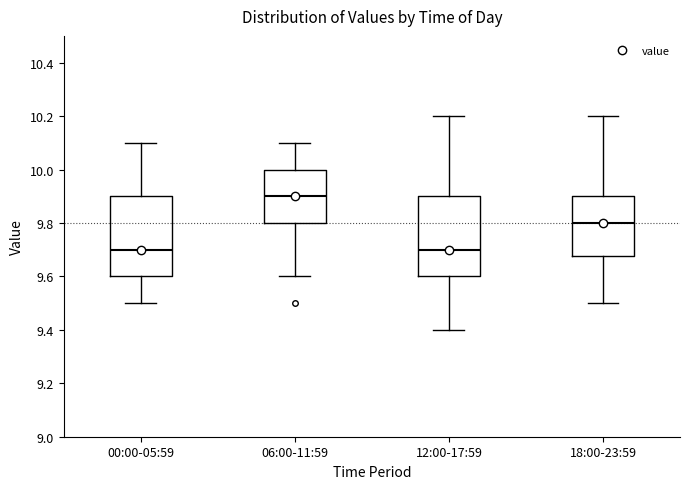

Where is the upper edge of the box for 18:00-23:59 on the y-axis? The values are not printed on the chart, so give them approximately, as read against the axis.

9.90